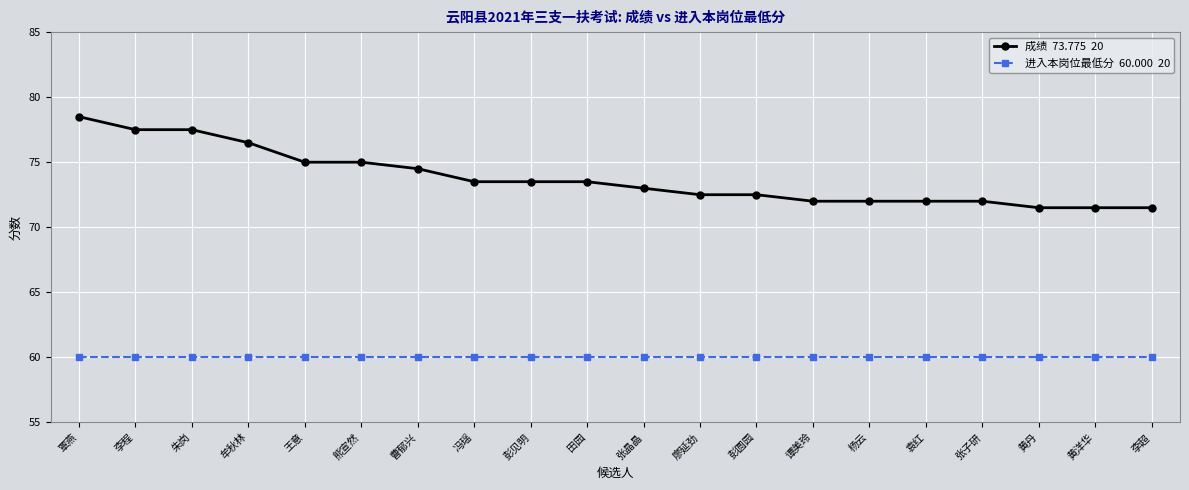

What is the total value across all series at 李程?

137.5